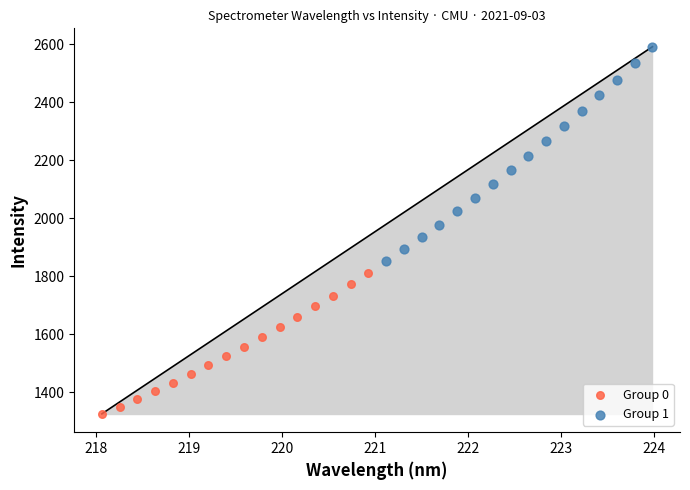

What are all the series names shown in the legend?

Group 0, Group 1